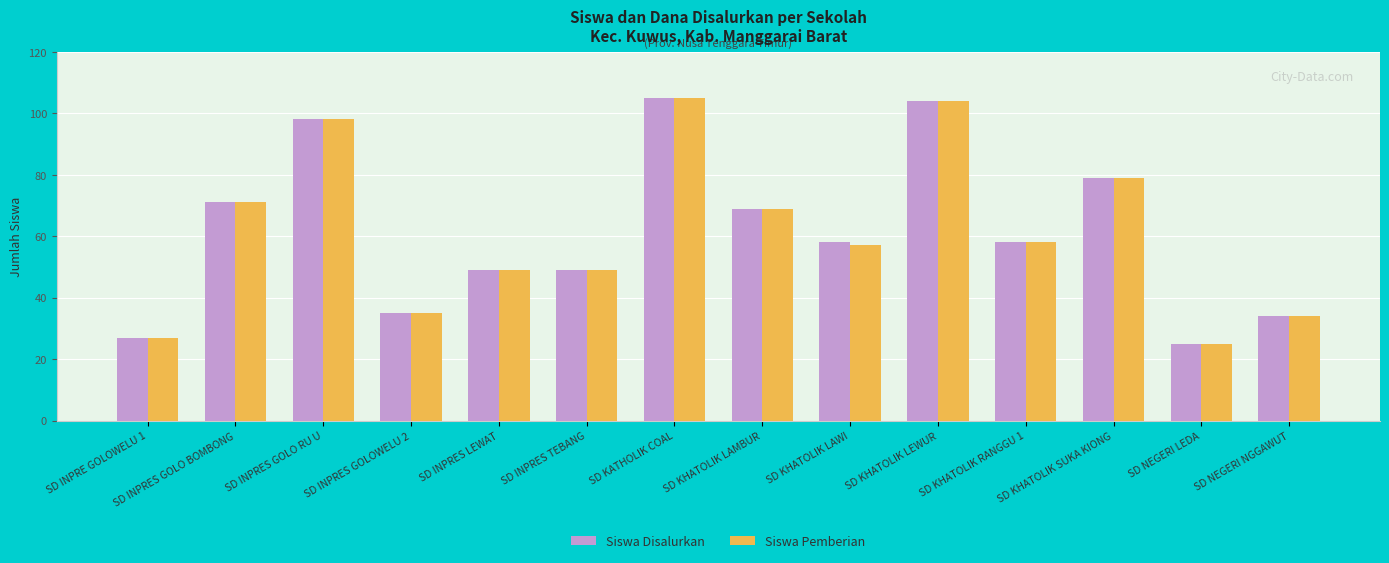

What are all the series names shown in the legend?

Siswa Disalurkan, Siswa Pemberian